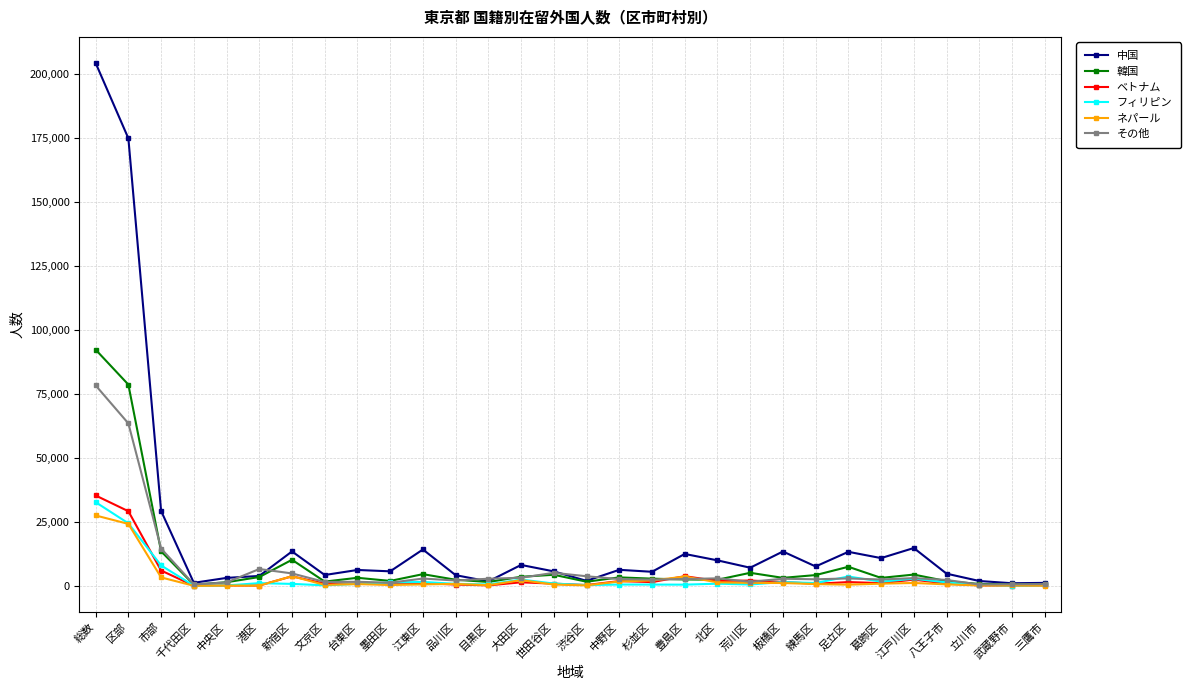

Which series has the largest total across all categories?

中国